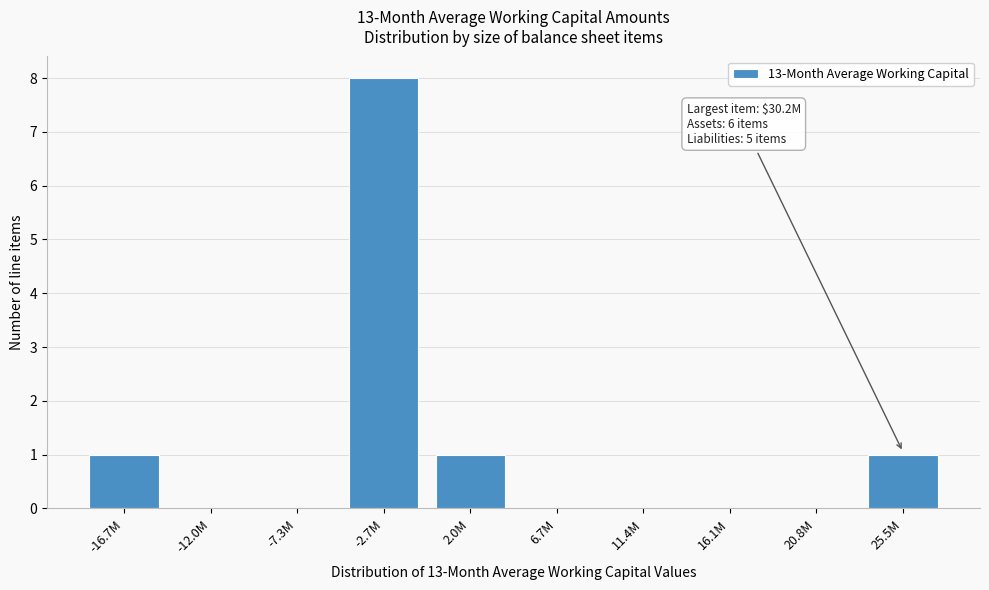

Reading right to left, what are all the values shown in this chart?

25.5M=1	20.8M=0	16.1M=0	11.4M=0	6.7M=0	2.0M=1	-2.7M=8	-7.3M=0	-12.0M=0	-16.7M=1